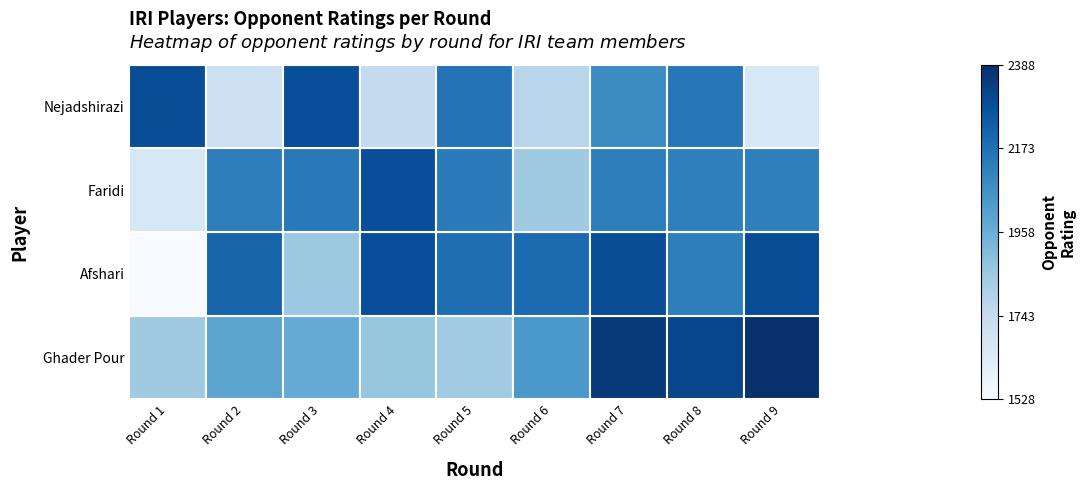

What is the maximum value shown in the chart?

2388.0